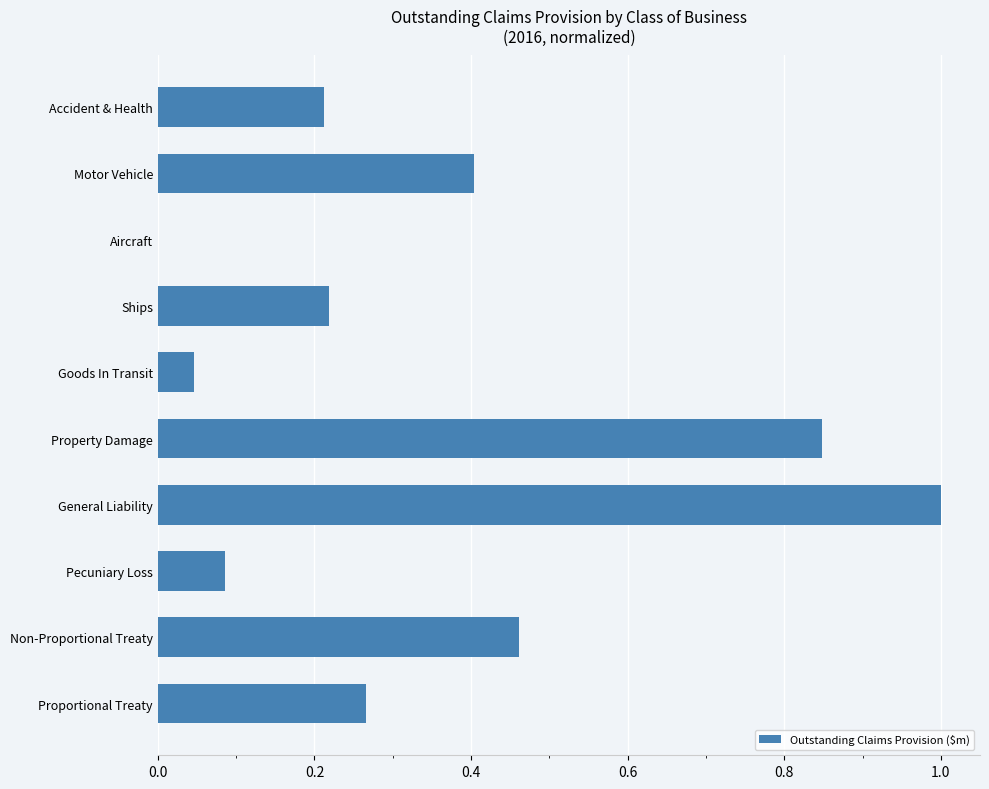

Which category has the highest value across all series?

General Liability